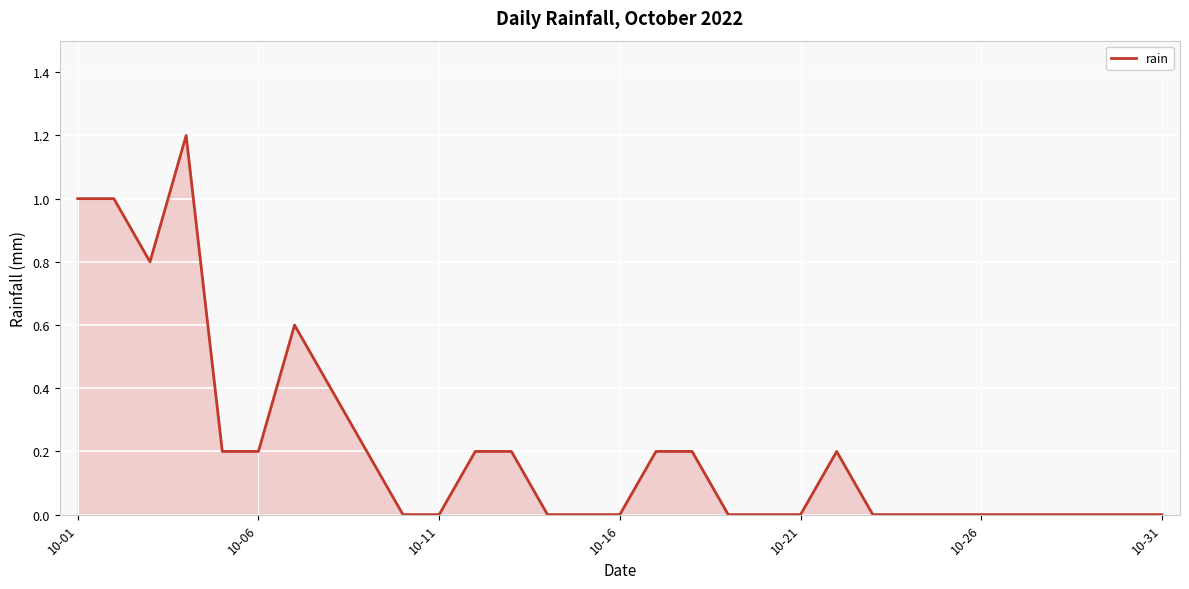

What is the greatest value displayed?

1.2